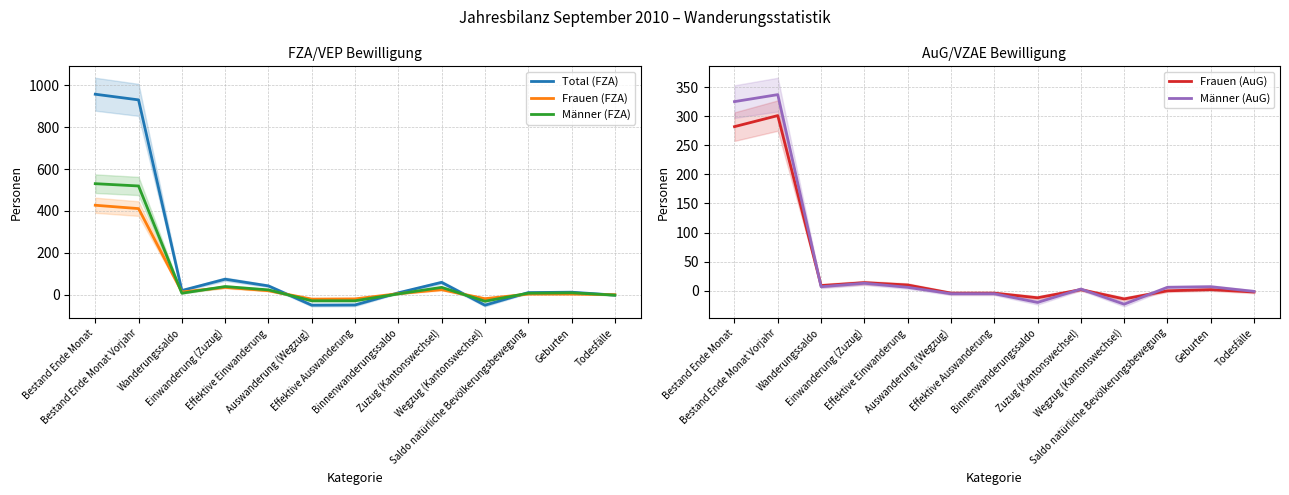

Which category has the lowest value in the Total (FZA) series?

Auswanderung (Wegzug)